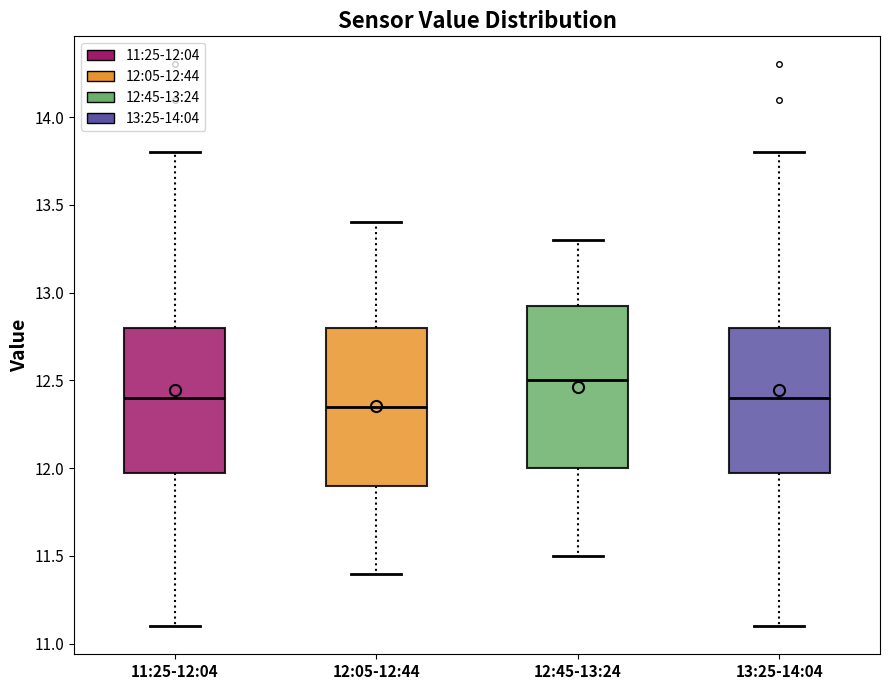

Reading left to right, read every box against the y-axis: the position of its median line, the range the box covers, and the ends of its whiskers. The values are not printed on the chart, so give them approximately, as read against the axis.

11:25-12:04: median 12.40, box 12.00 to 12.80, whiskers 11.10 to 13.80
12:05-12:44: median 12.35, box 11.90 to 12.80, whiskers 11.40 to 13.40
12:45-13:24: median 12.50, box 12.00 to 12.95, whiskers 11.50 to 13.30
13:25-14:04: median 12.40, box 12.00 to 12.80, whiskers 11.10 to 13.80